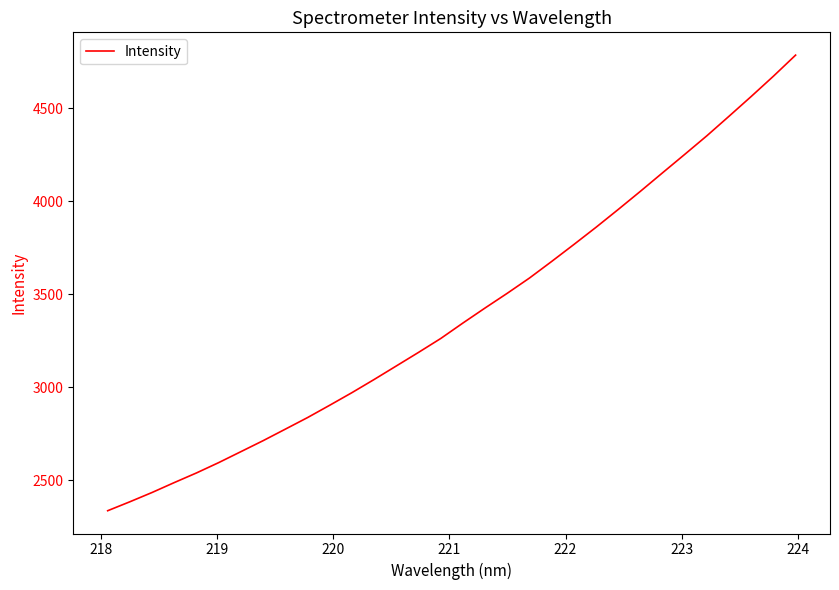

What is the maximum value shown in the chart?

4786.0